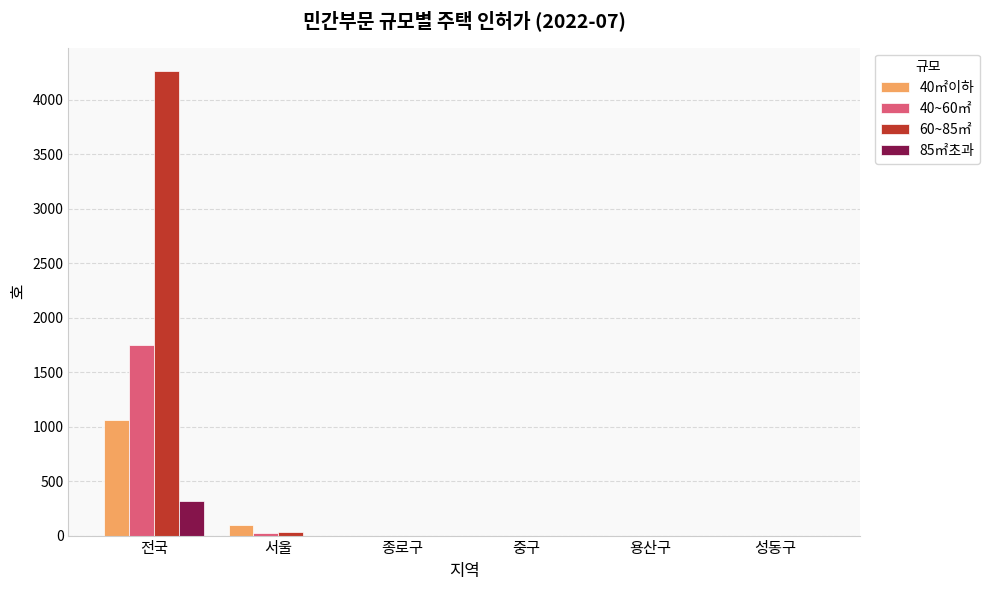

Is it true that 40~60㎡ equals 473 at 전국?

False